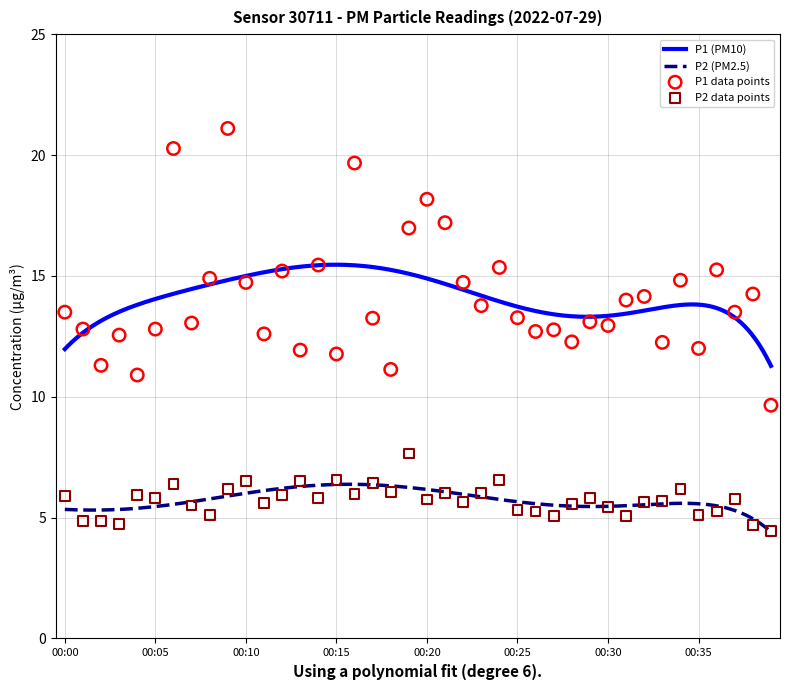

At how many categories does at least one series exceed 5?

40